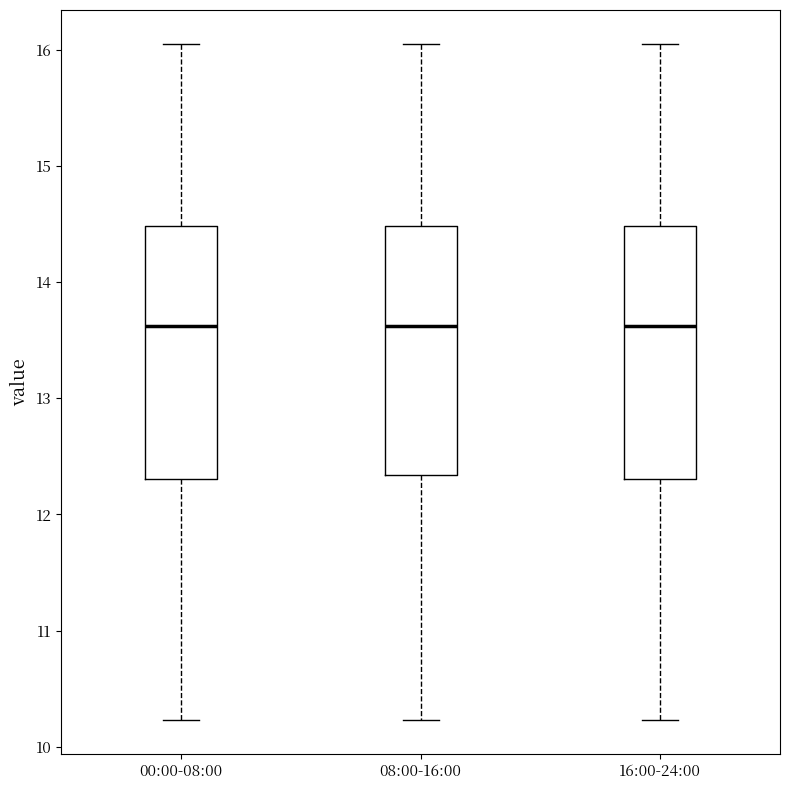

Where does the upper whisker of the box for 16:00-24:00 end on the y-axis? The values are not printed on the chart, so give them approximately, as read against the axis.

16.1